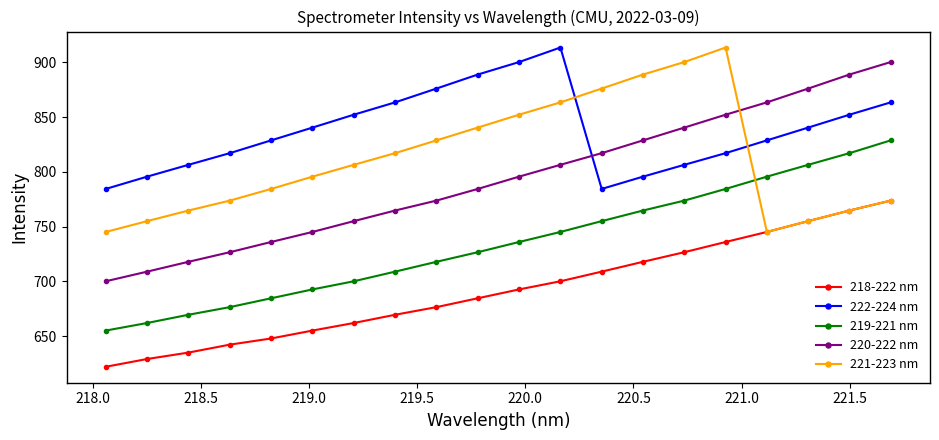

How many lines are shown in the chart?

5